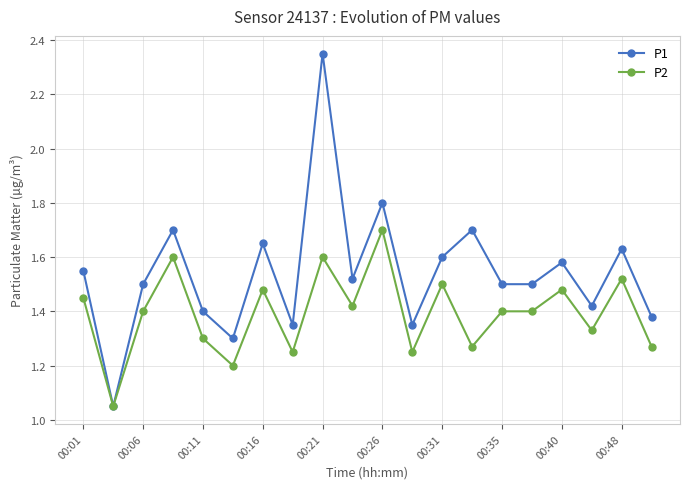

In P1, how many points are higher than both neighbors (excluding endpoints)?

7